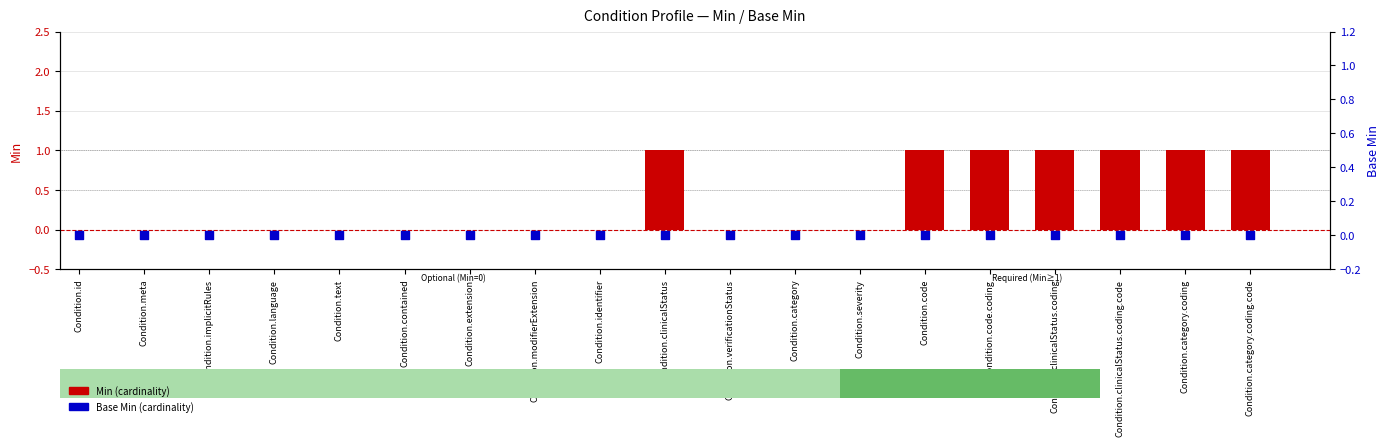

Which series contains the highest Y value?

Min (cardinality)